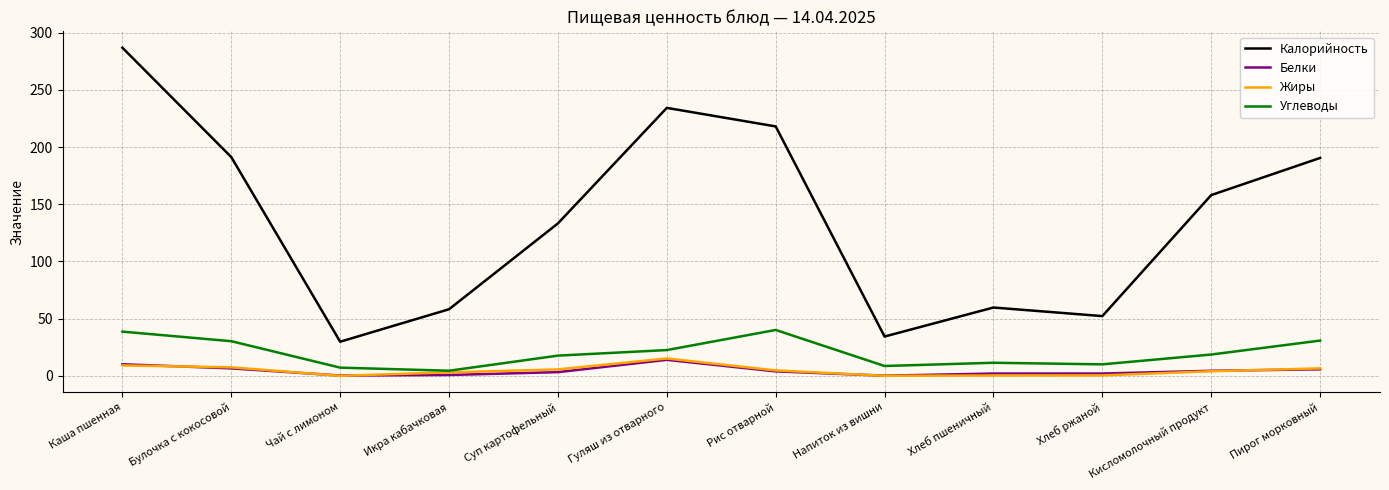

What is the difference between the maximum and second lowest values in the Калорийность series?

252.5